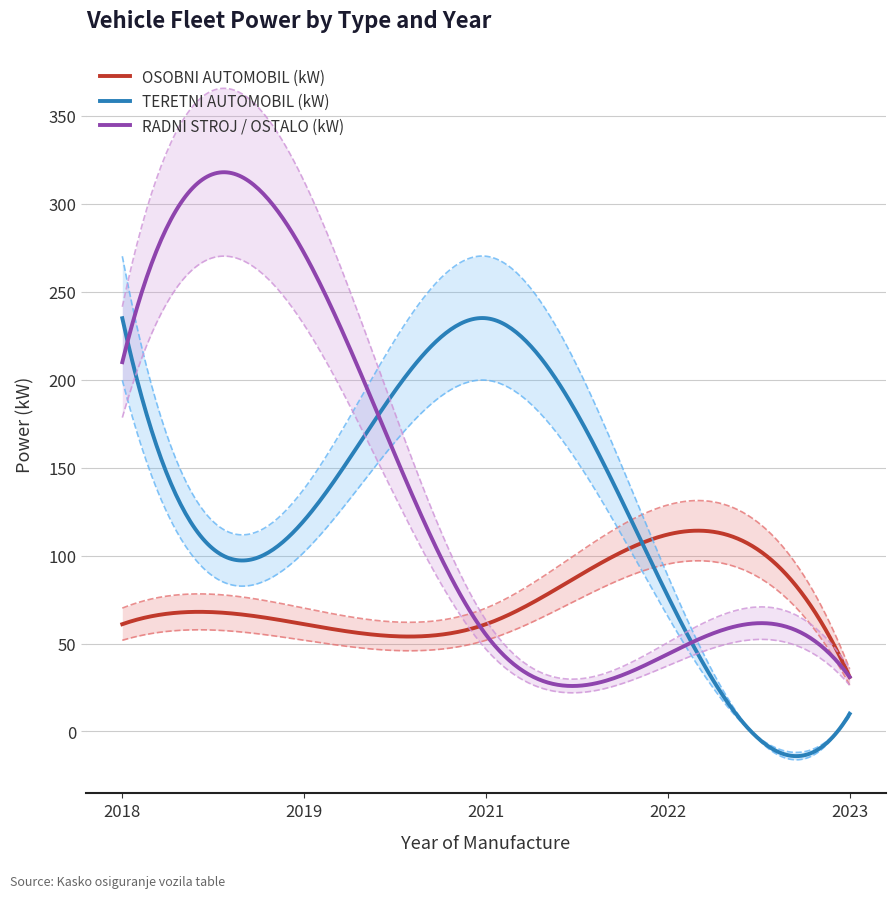

Which series has the largest range (max minus min)?

RADNI STROJ / OSTALO (kW)